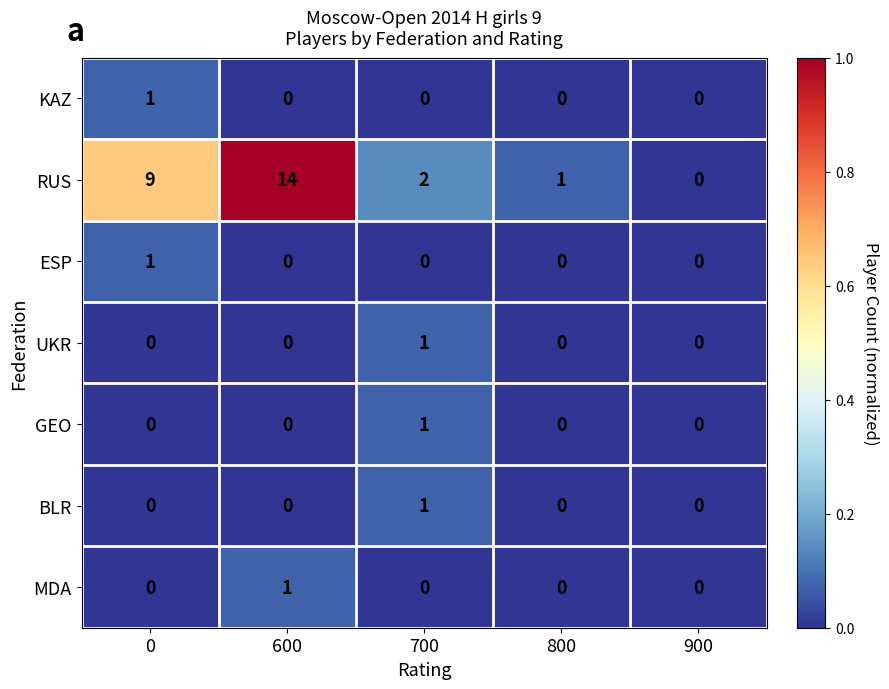

What is the total value across all series at 0?

11